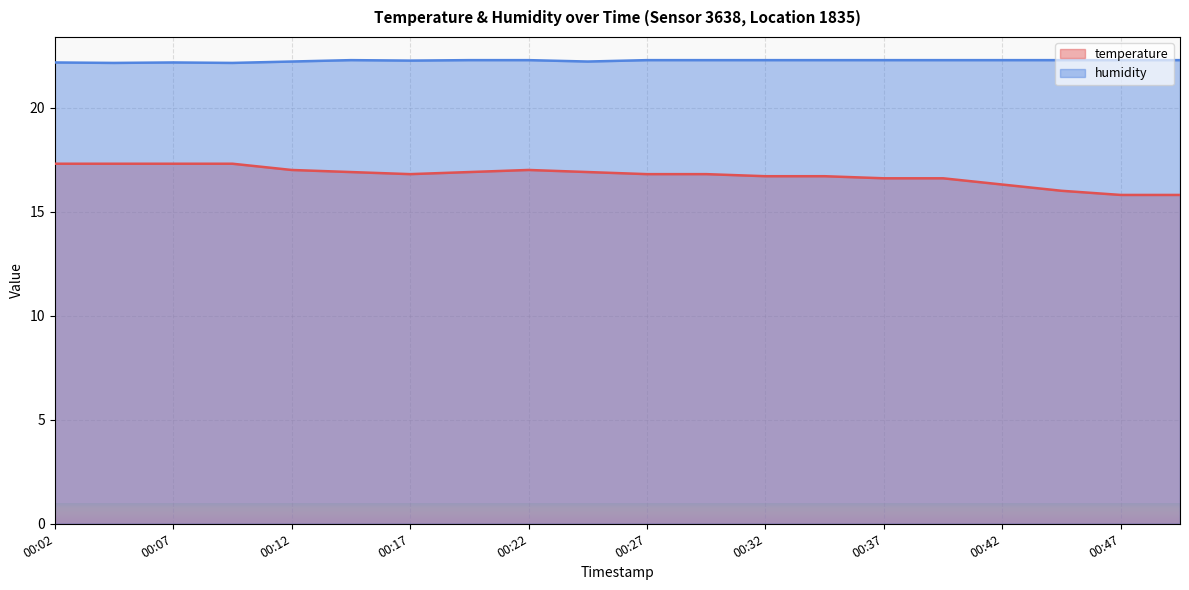

True or false: temperature has a value of 8.6 at 00:04.

False